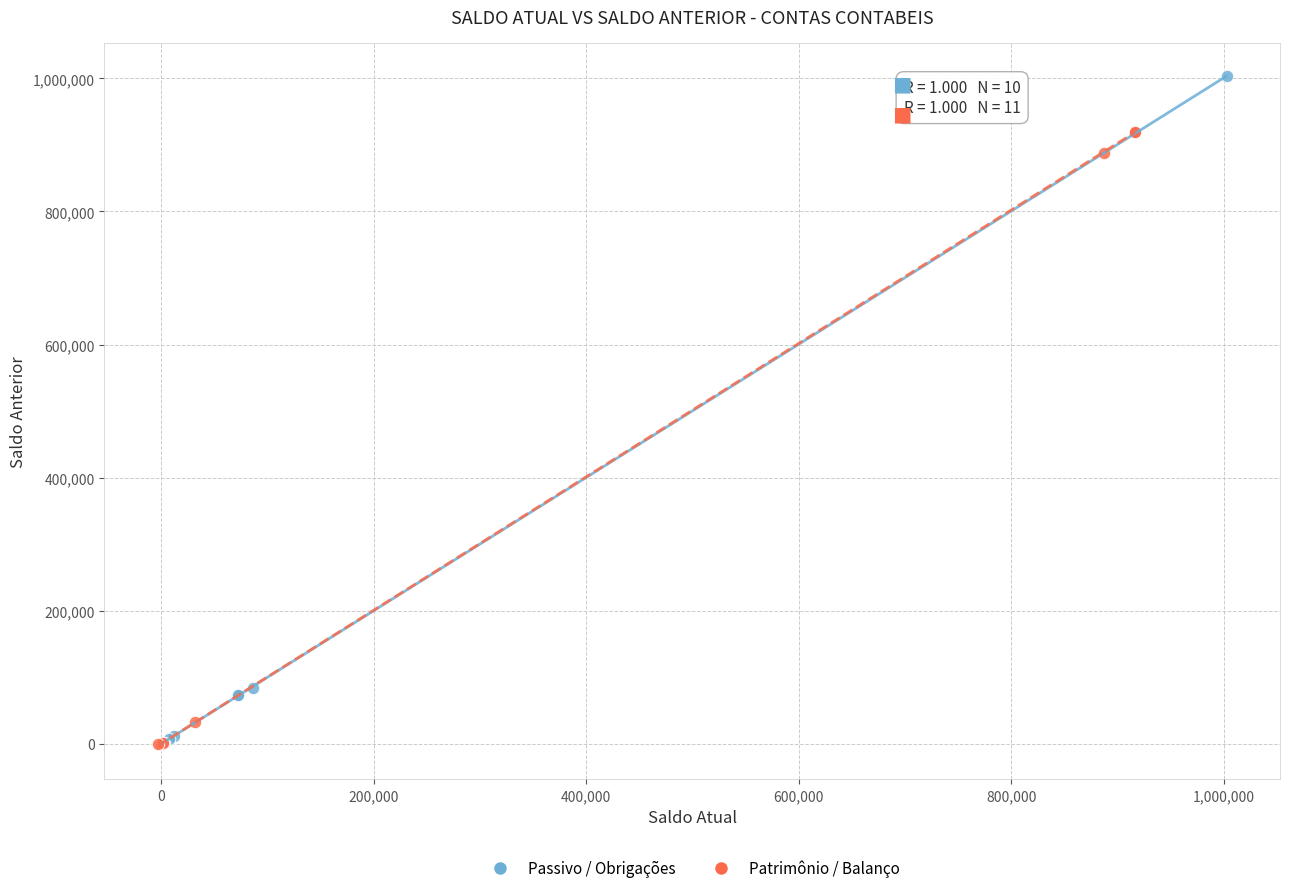

Which series contains the highest Y value?

Passivo / Obrigações